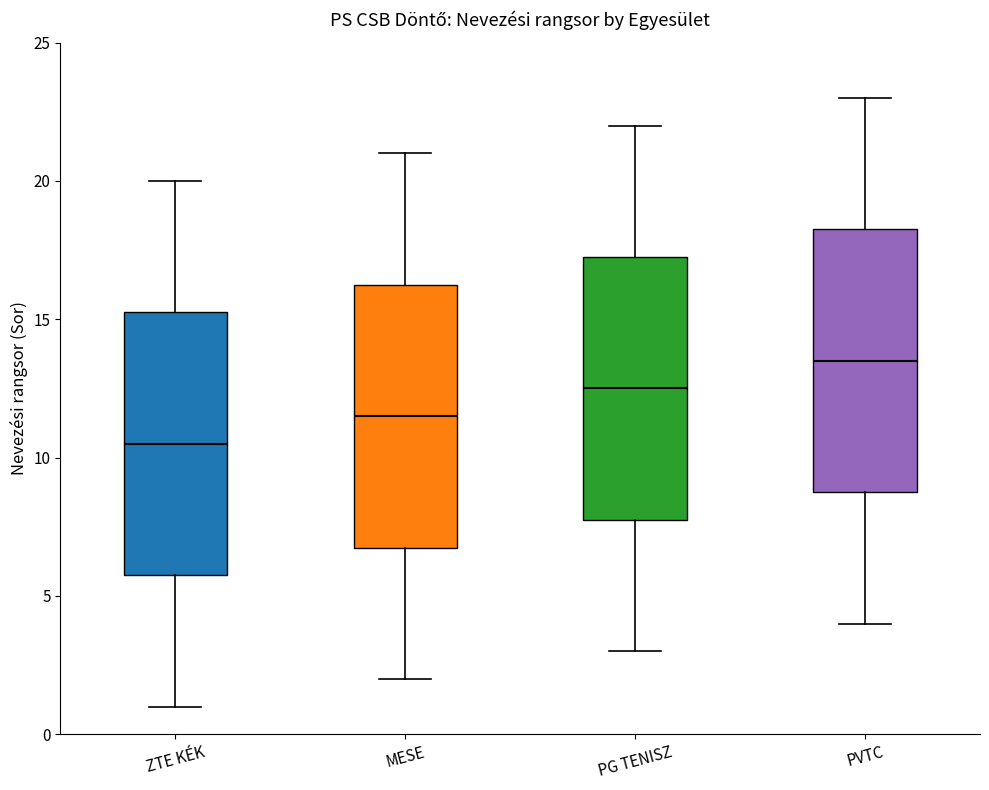

Where does the upper whisker of the box for MESE end on the y-axis? The values are not printed on the chart, so give them approximately, as read against the axis.

21.0